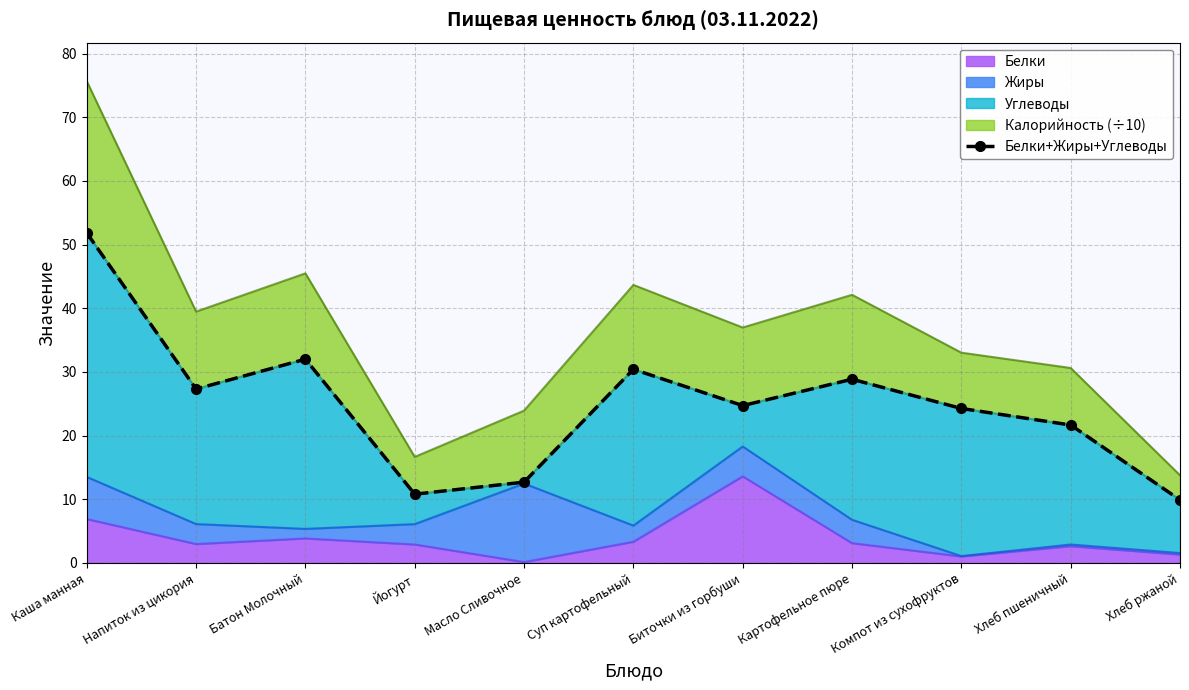

What position from the left is Масло Сливочное?

5